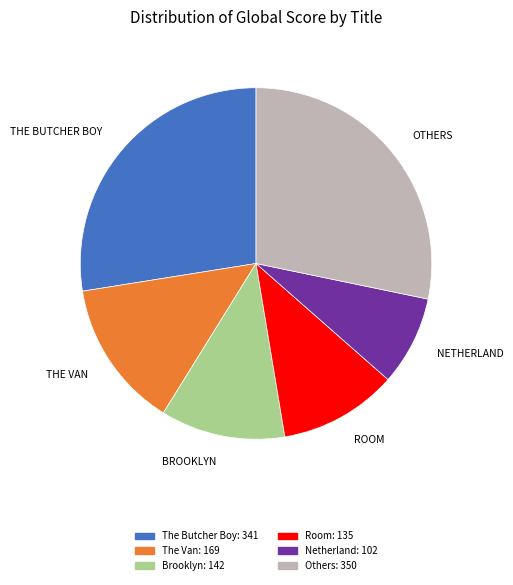

Does any single category account for the majority?

No